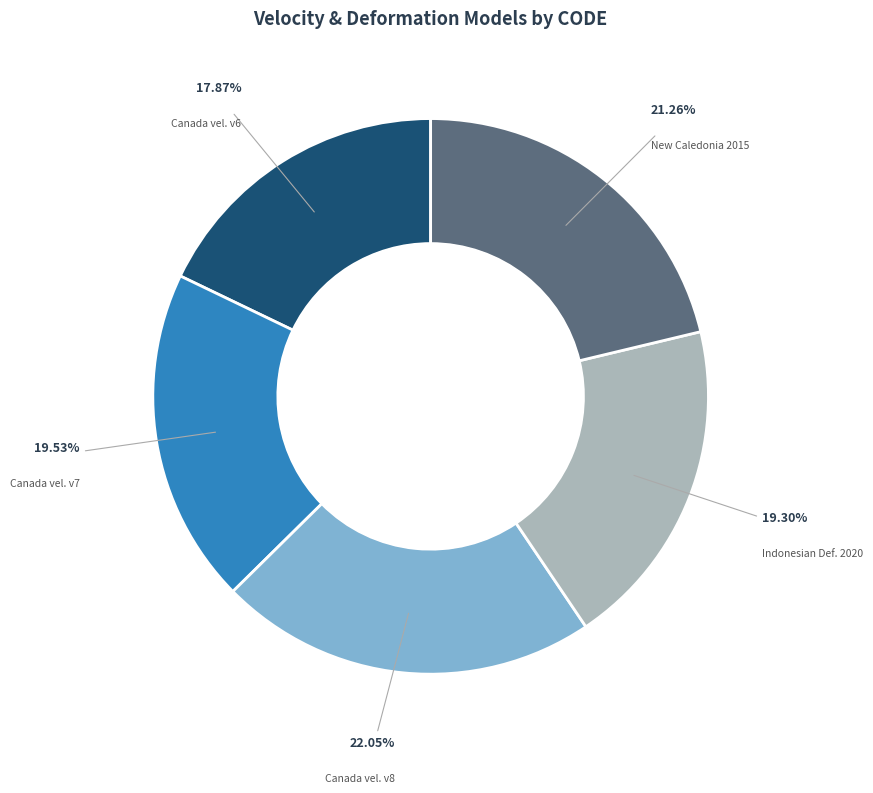

Is there a majority slice in this chart?

No